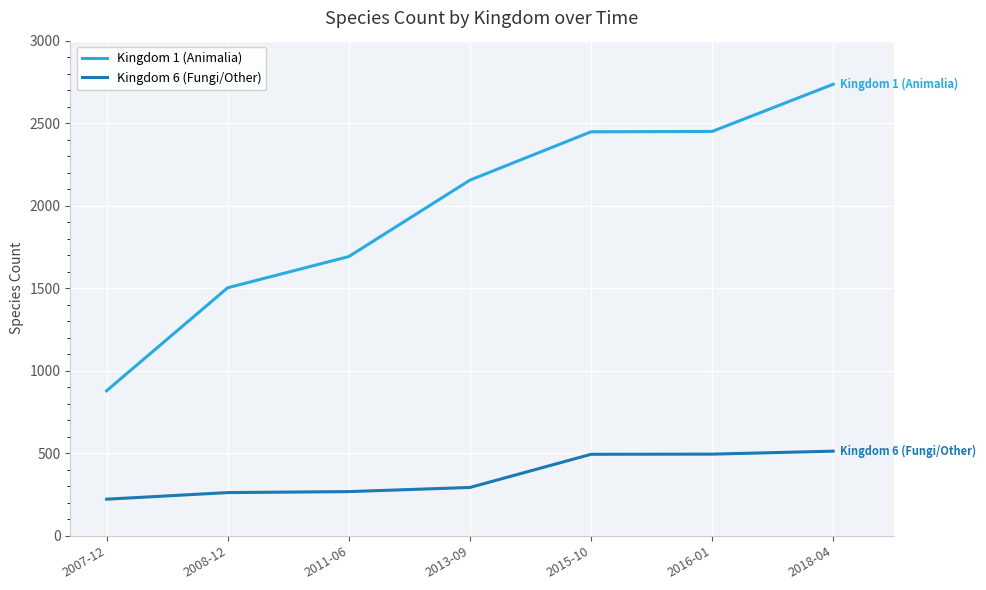

Rank the series at 2008-12 from lowest to highest value.

Kingdom 6 (Fungi/Other), Kingdom 1 (Animalia)